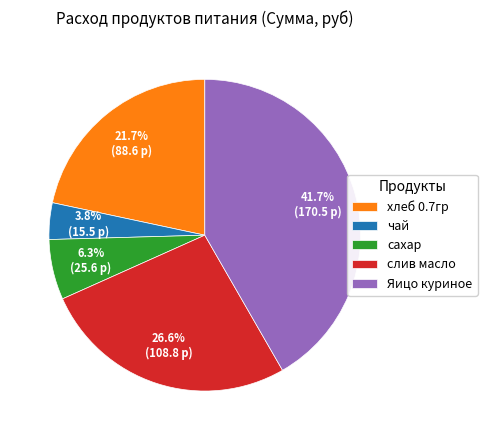

To the nearest percent, what percentage of the pie is слив масло?

27%